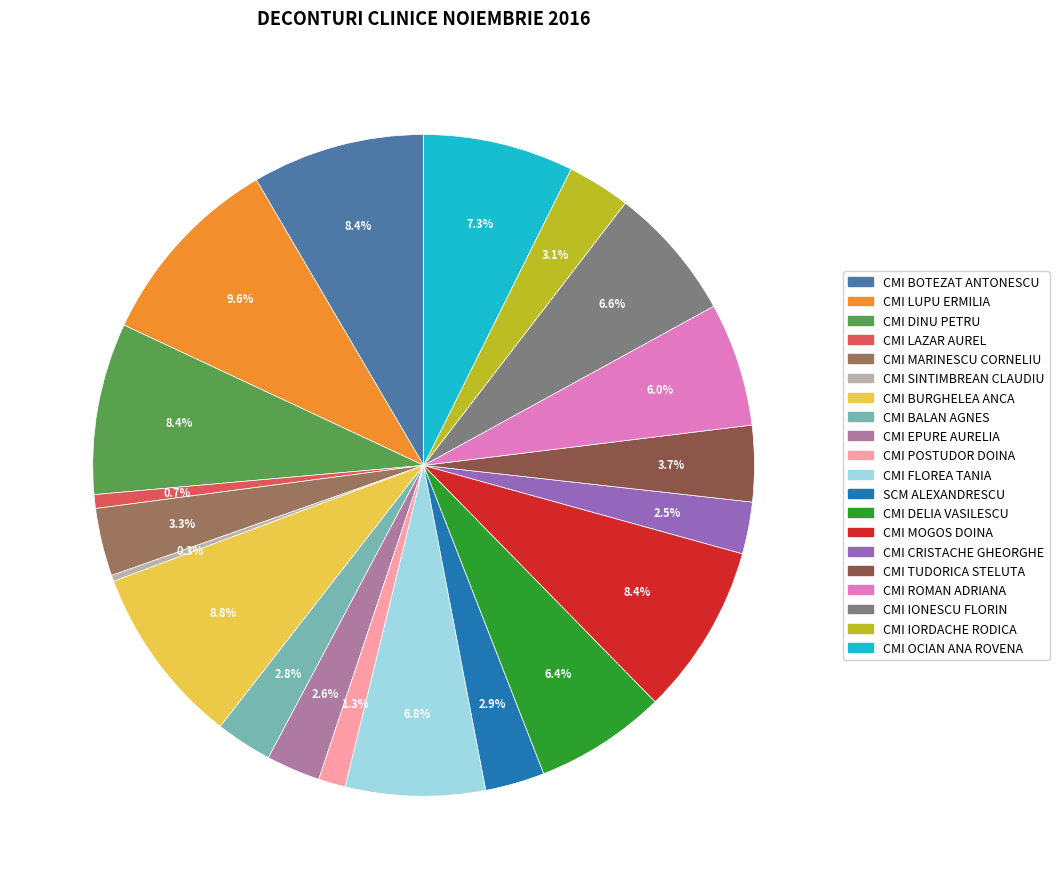

Is there a majority slice in this chart?

No